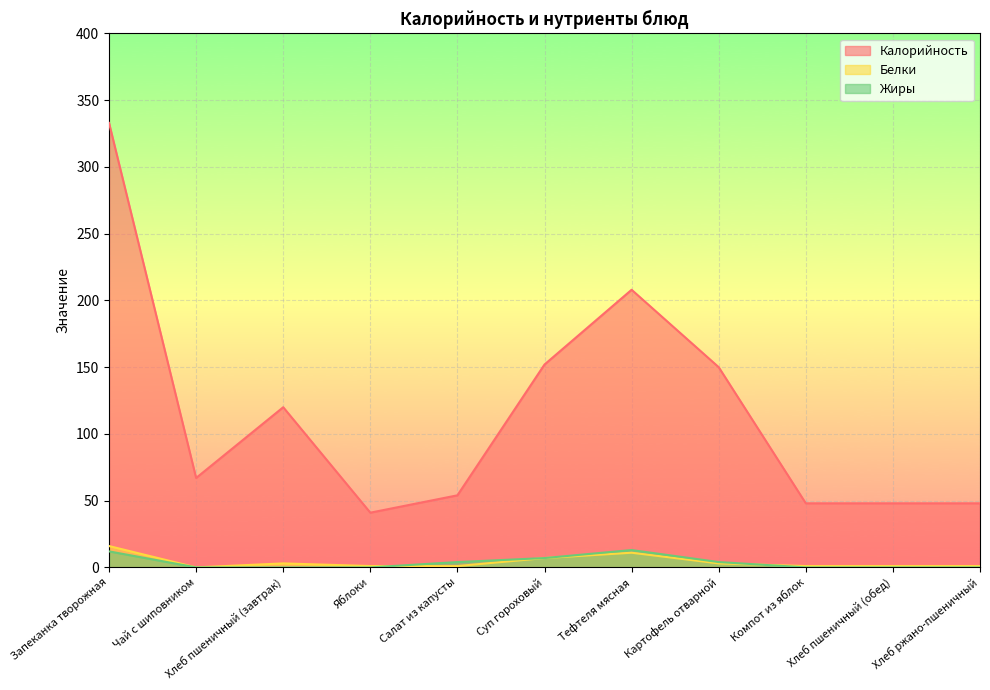

What is the label of the 11th point from the right?

Запеканка творожная